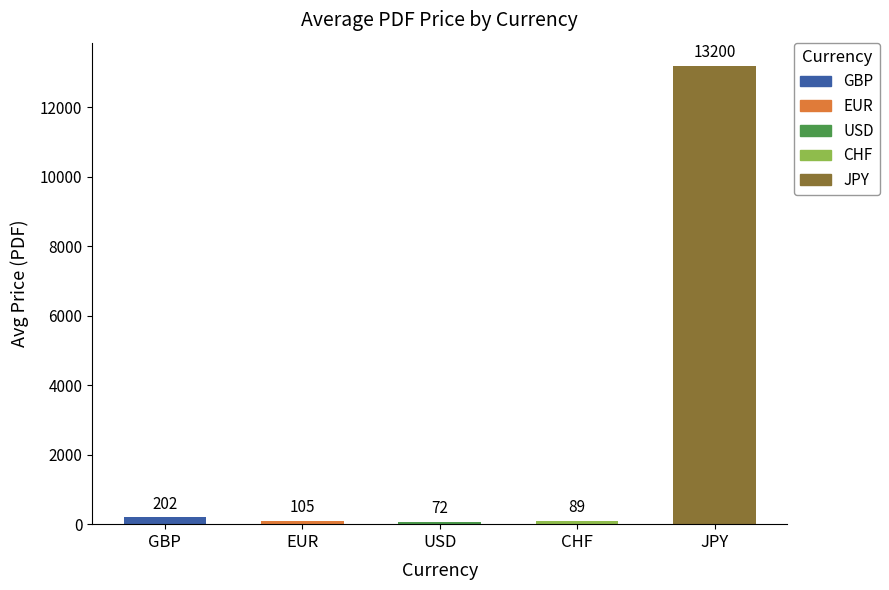

How many bars are there in total?

5